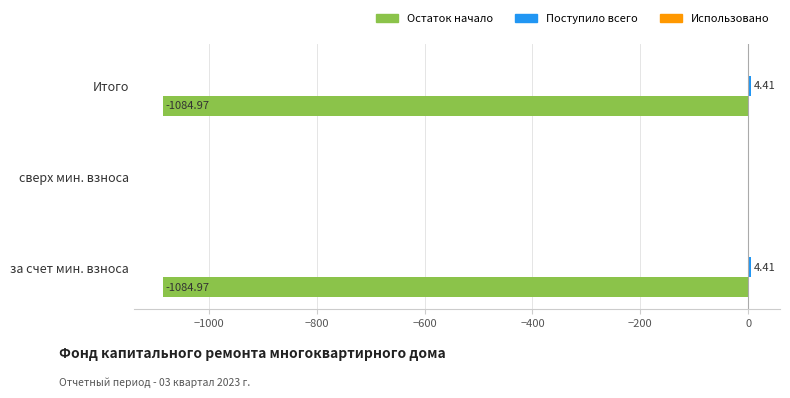

At which category is the sum across all series the highest?

сверх мин. взноса